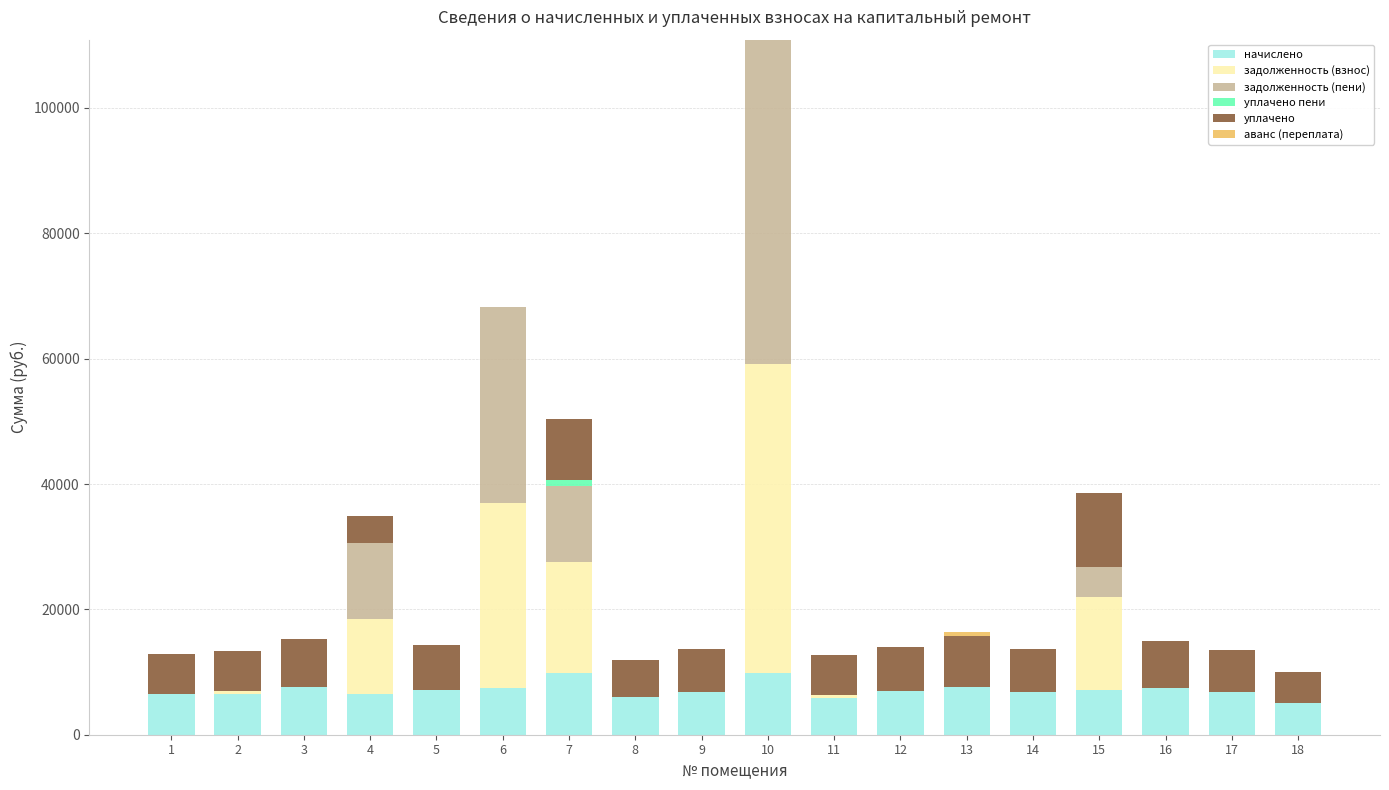

What is the total value across all series at 9?

13639.7